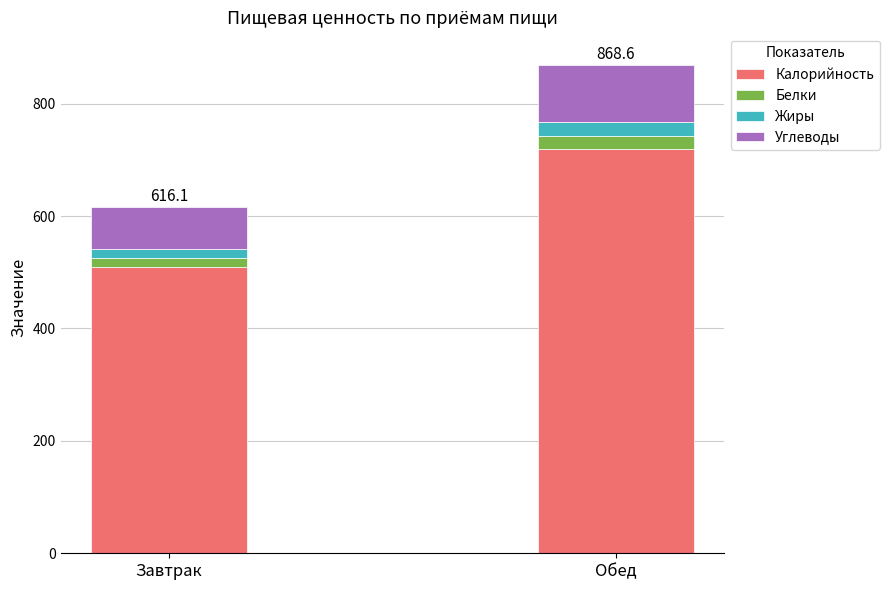

Is it true that Калорийность equals 719.8 at Обед?

True